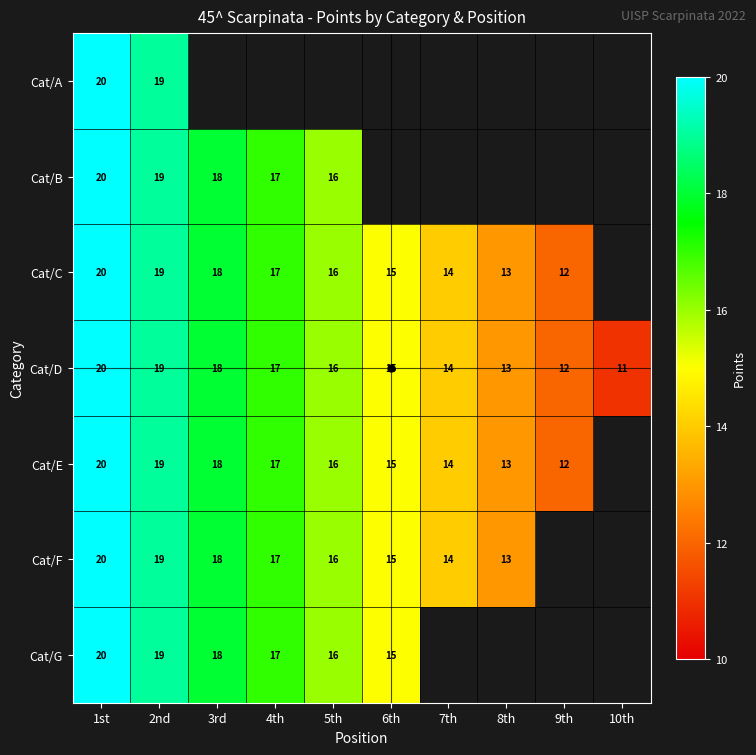

Between 7th and 1st, which is larger?

1st